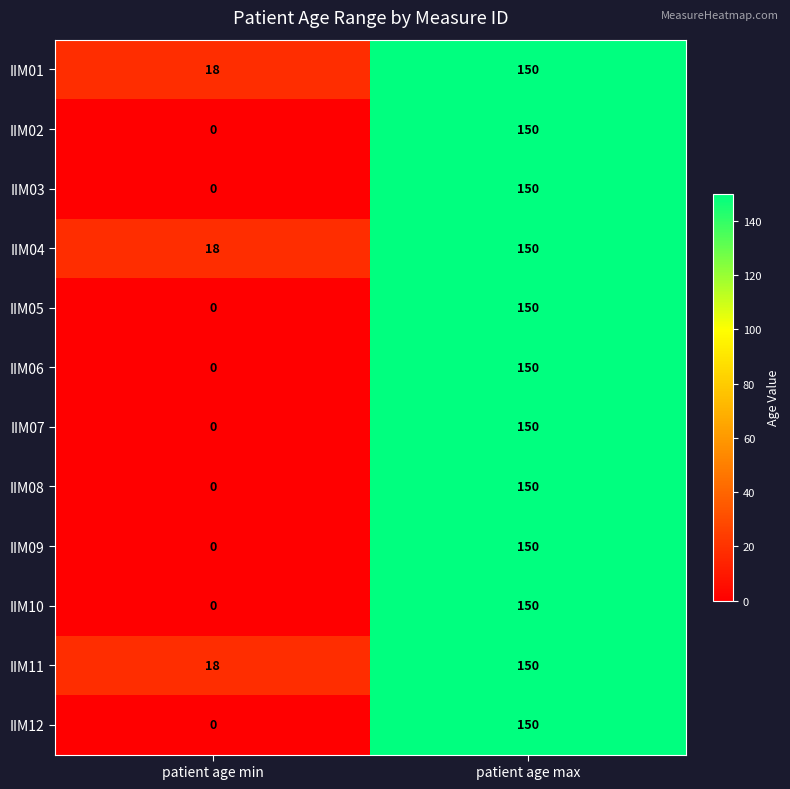

Which category has the highest value across all series?

patient age max